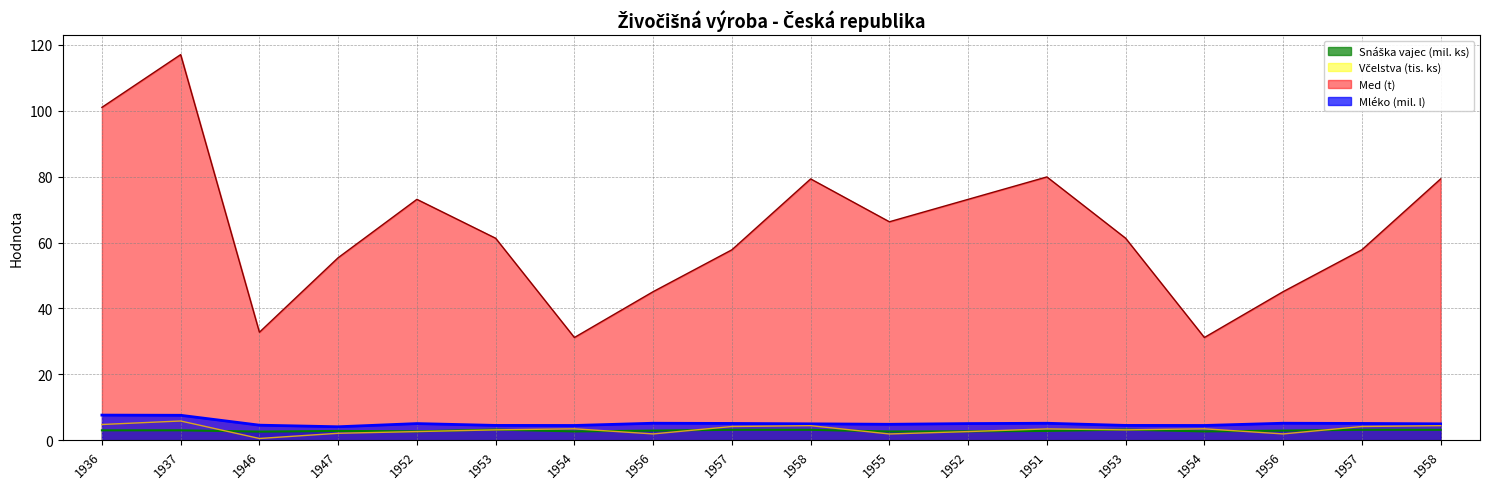

Where is Snáška vajec (mil. ks) nearest to the value 2?

1946